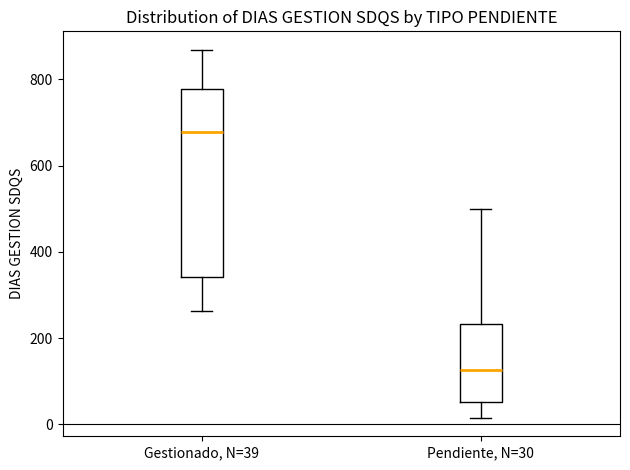

Comparing the boxes themselves (not the whiskers), which one is the tallest?

Gestionado, N=39